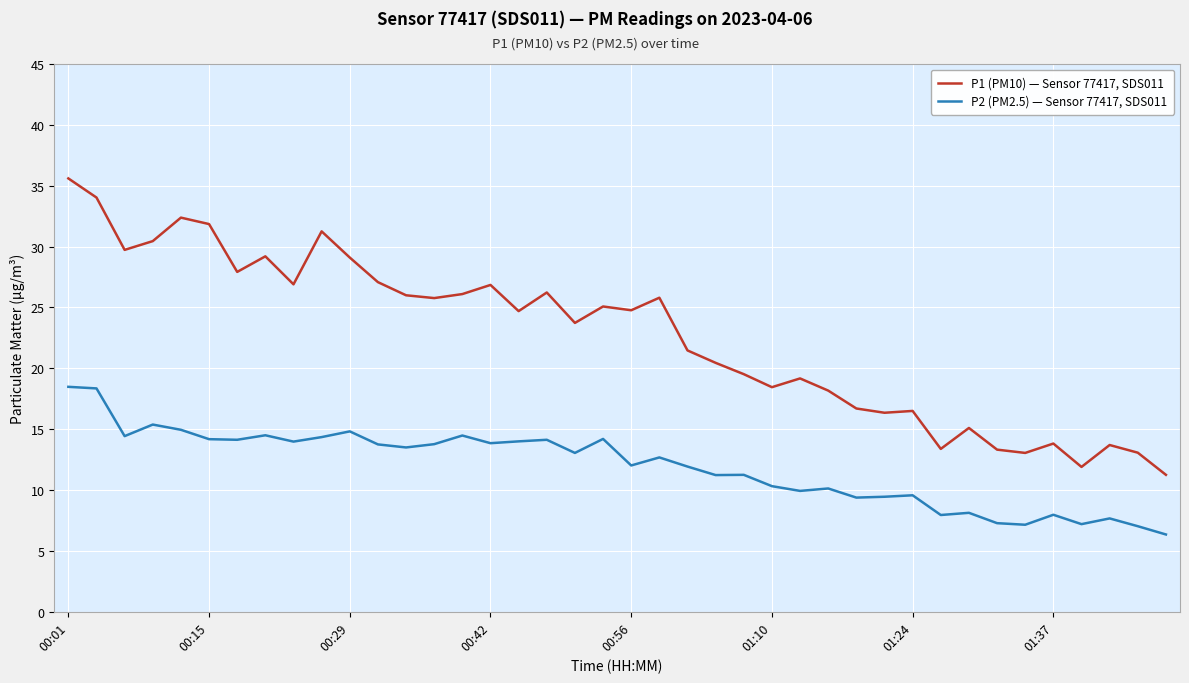

What is the highest value of the P2 (PM2.5) — Sensor 77417, SDS011 series?

18.5